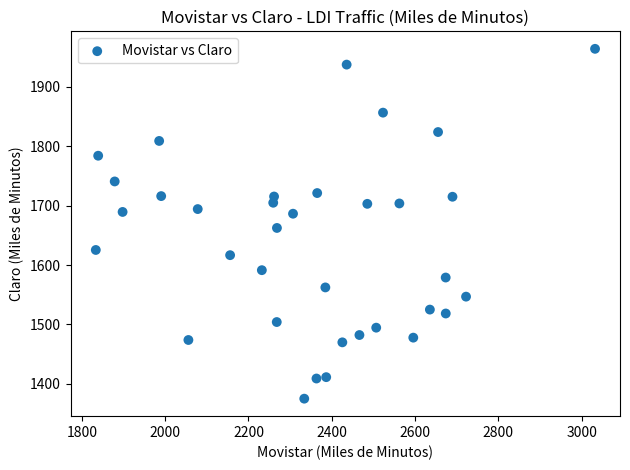

What Y value in the scatter plot is closest to 1669?

1662.5